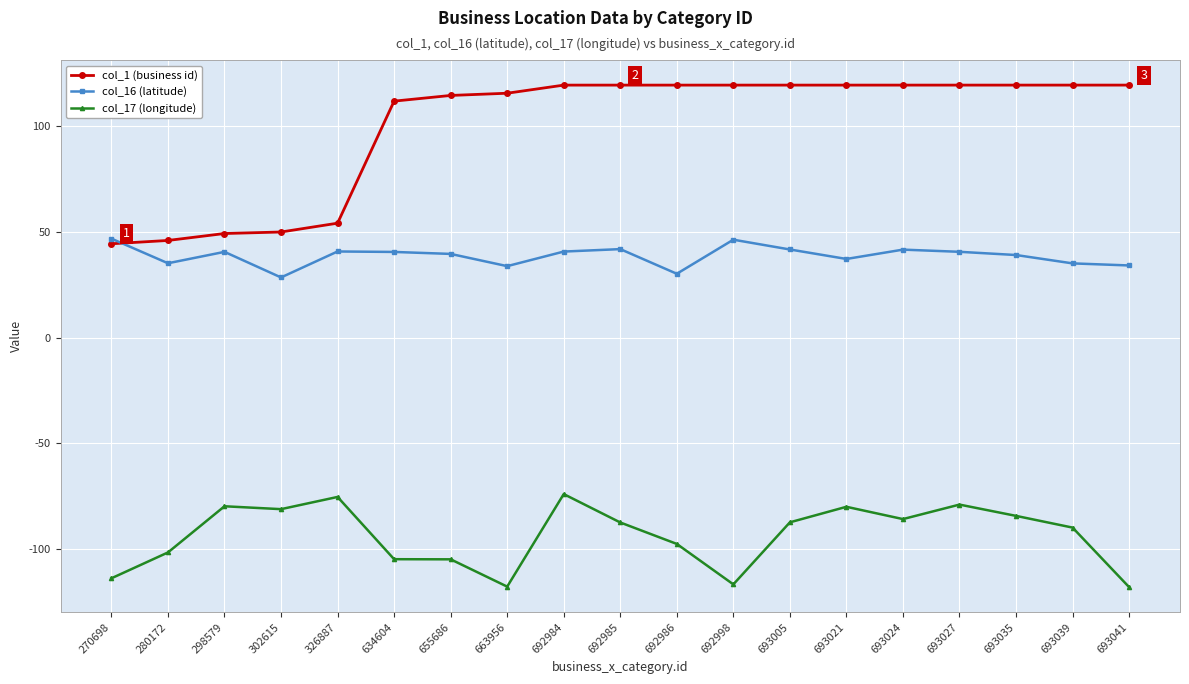

True or false: col_17 (longitude) and col_16 (latitude) cross at least once.

False